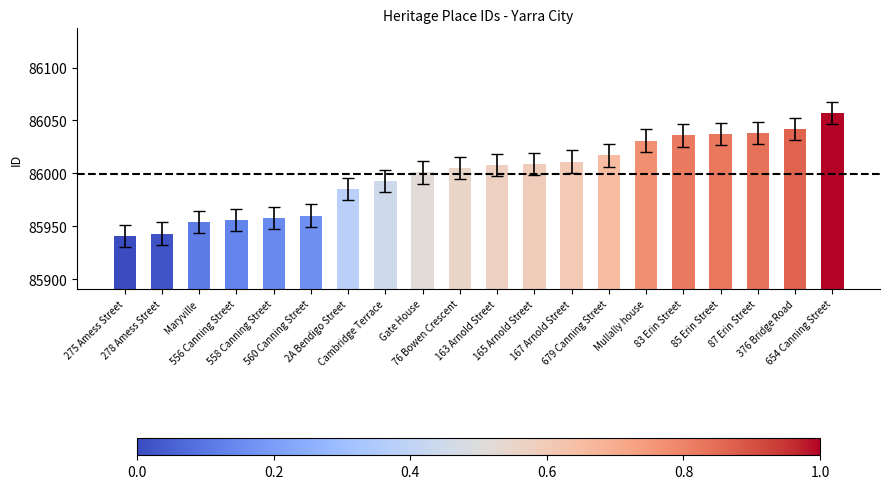

How many data points are less than 86008?

10